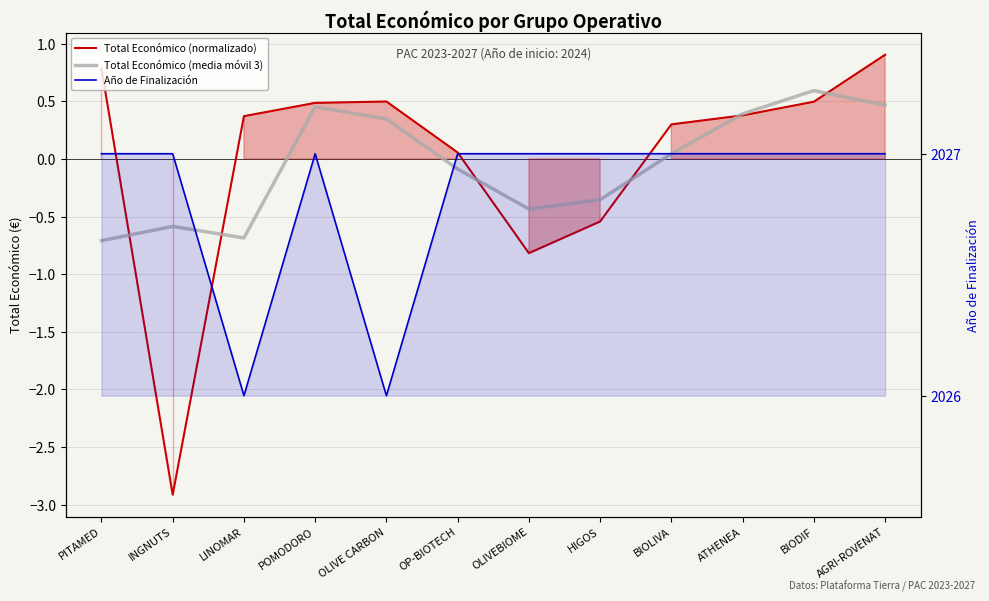

What are all the series names shown in the legend?

Total Económico (normalizado), Total Económico (media móvil 3), Año de Finalización